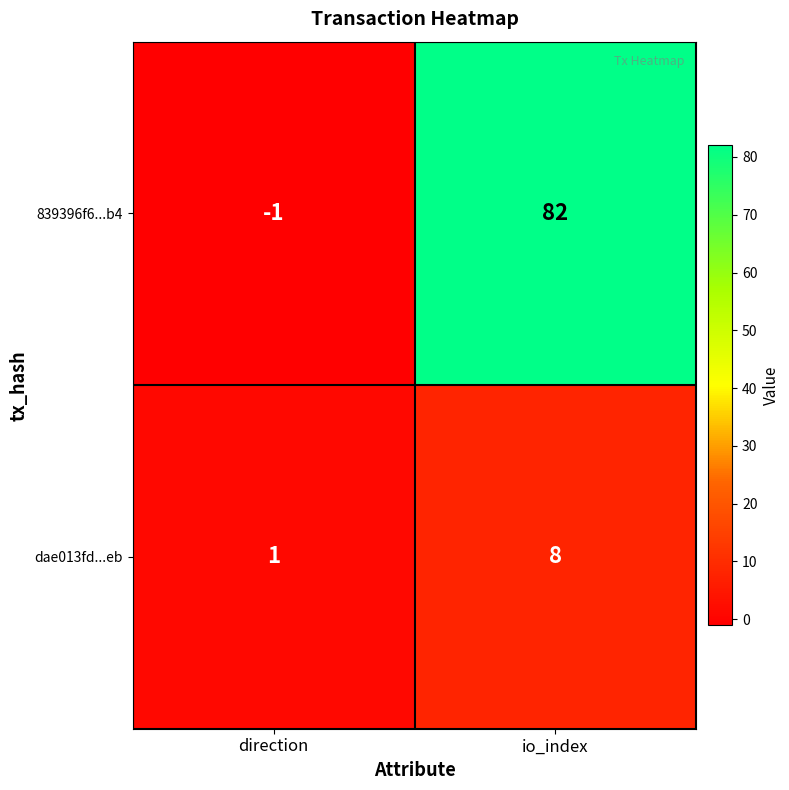

What is the difference between the highest and lowest values at io_index?

74